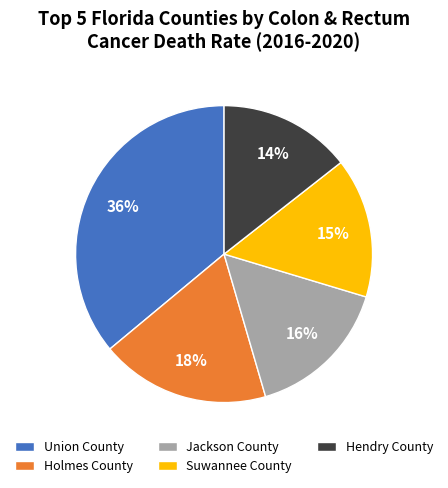

To the nearest percent, what is the difference between the largest and smallest slice percentages?

22%